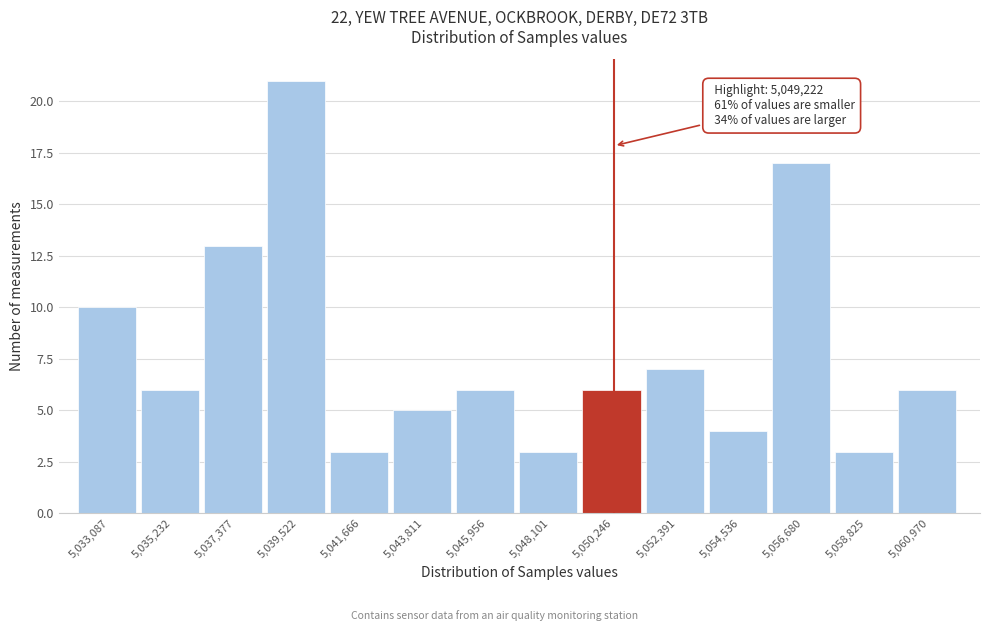

Over which range of the x-axis is the bar tallest?

5038500 to 5040500